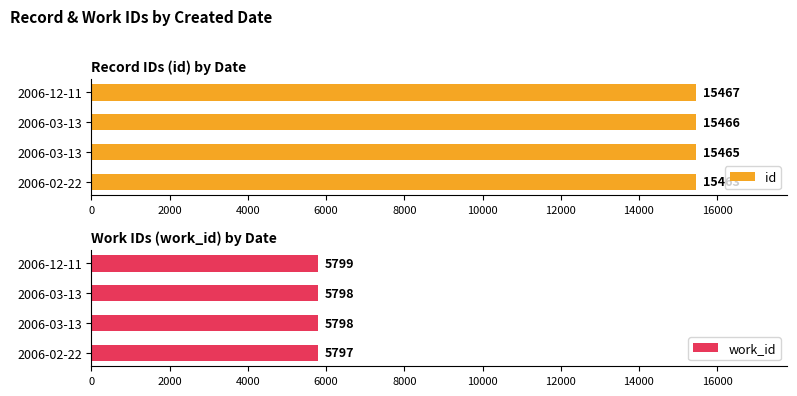

Which series has the largest total across all categories?

id